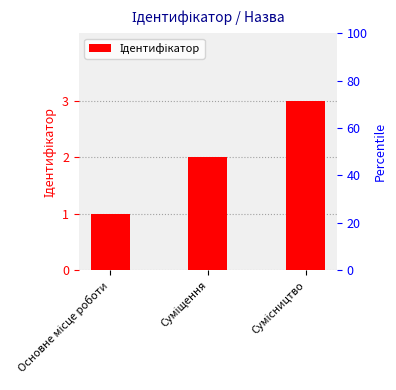

What is the sum of all values?

6